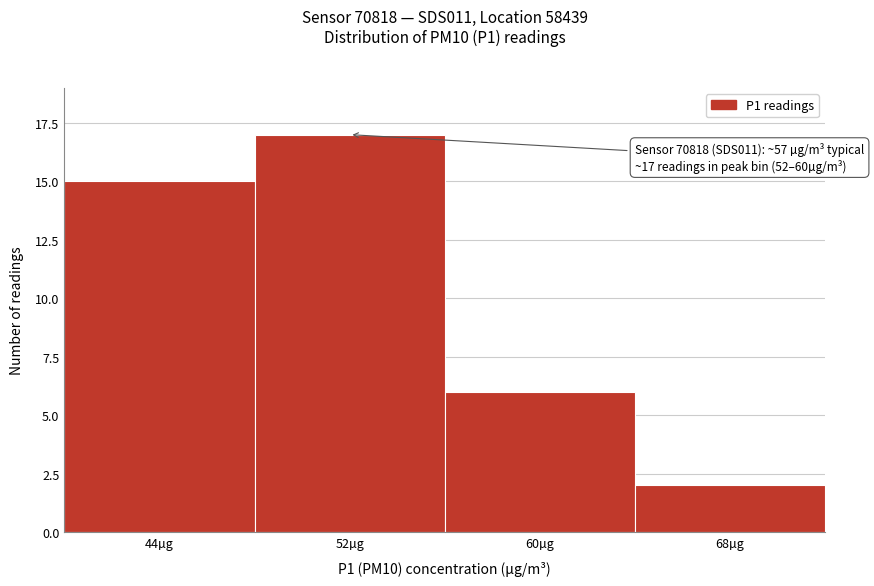

Reading left to right, extract all data points from this chart.

15	17	6	2